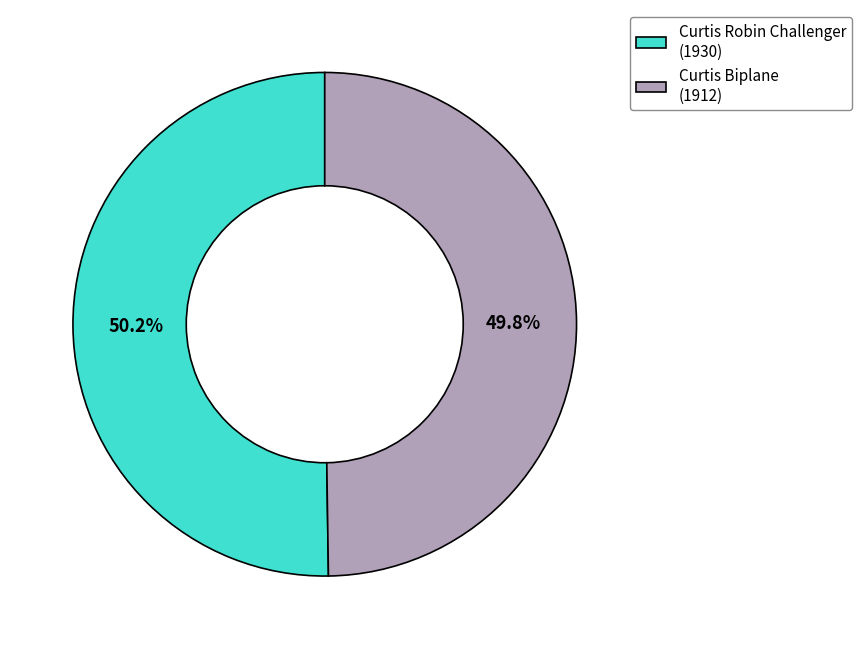

What is the ratio of the value at Curtis Robin Challenger (1930) to the value at Curtis Biplane (1912)?

1.0